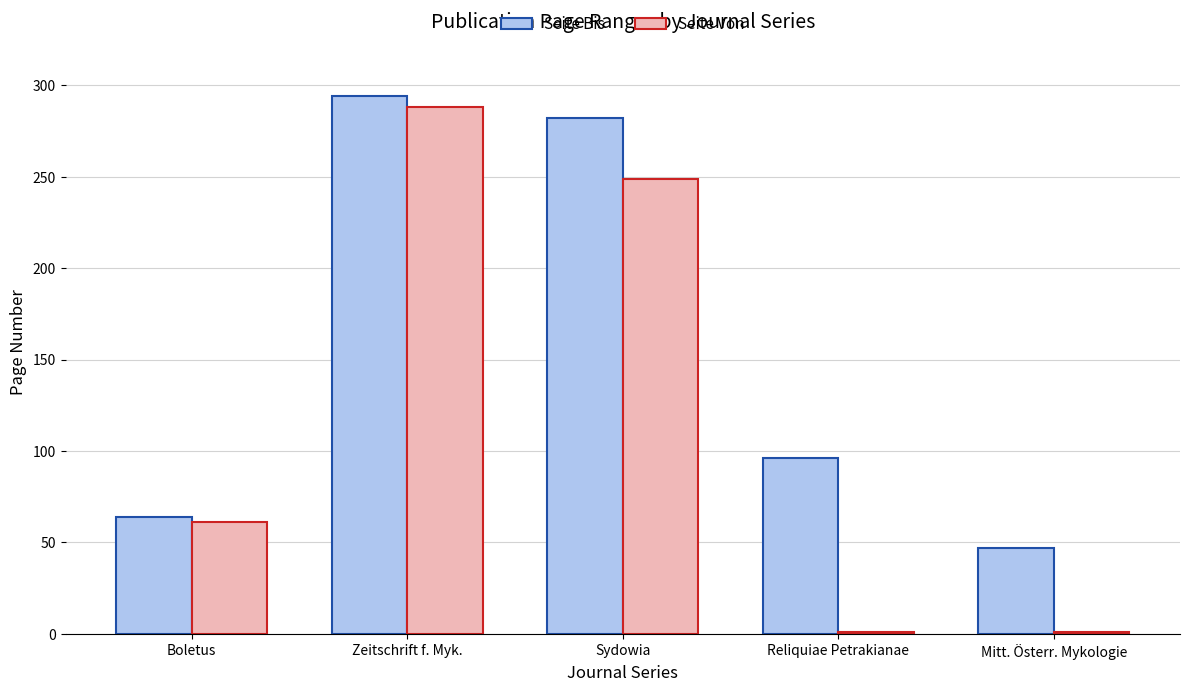

List the series in order of their overall mean, highest first.

Seite Bis, Seite Von